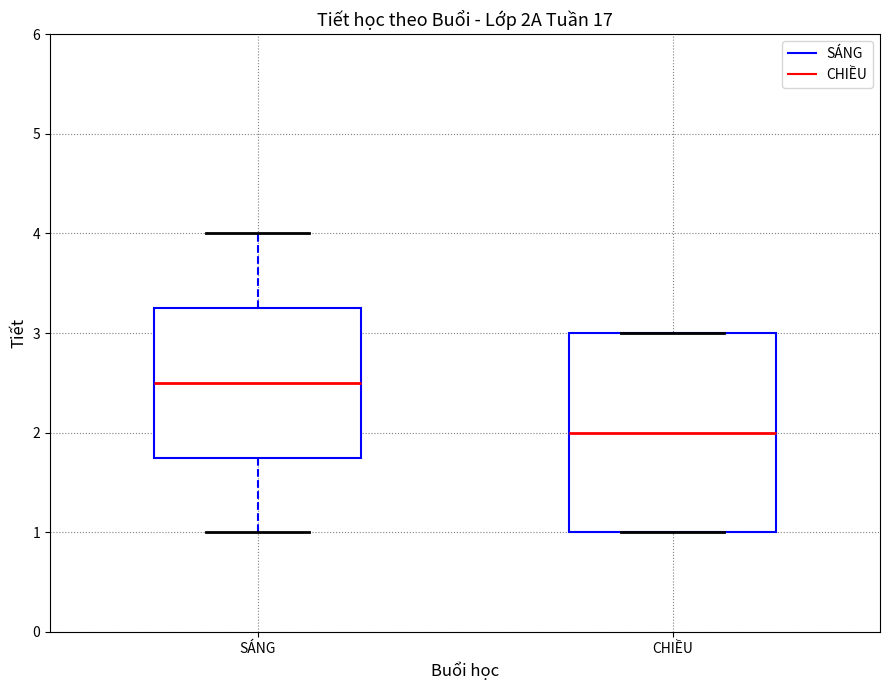

Which box is the tallest, from its lower edge to its upper edge?

CHIỀU